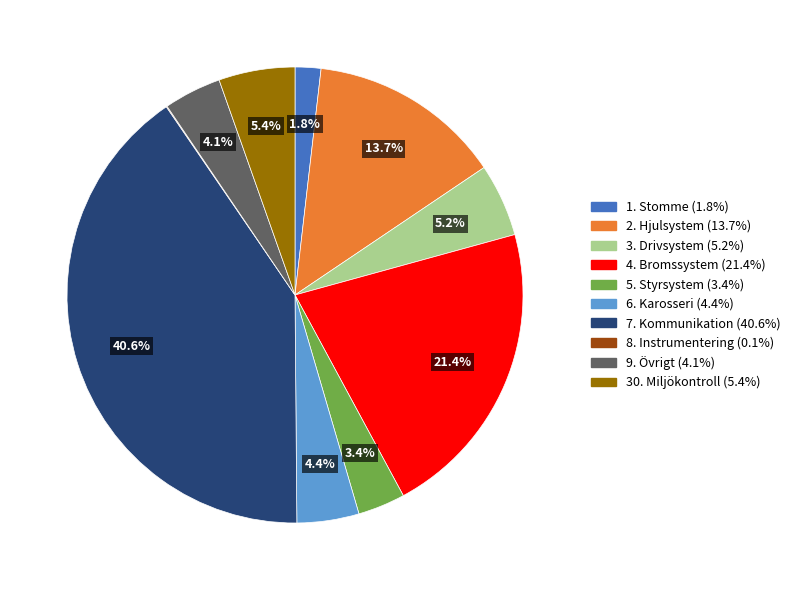

To the nearest percent, what is the average slice percentage?

10%